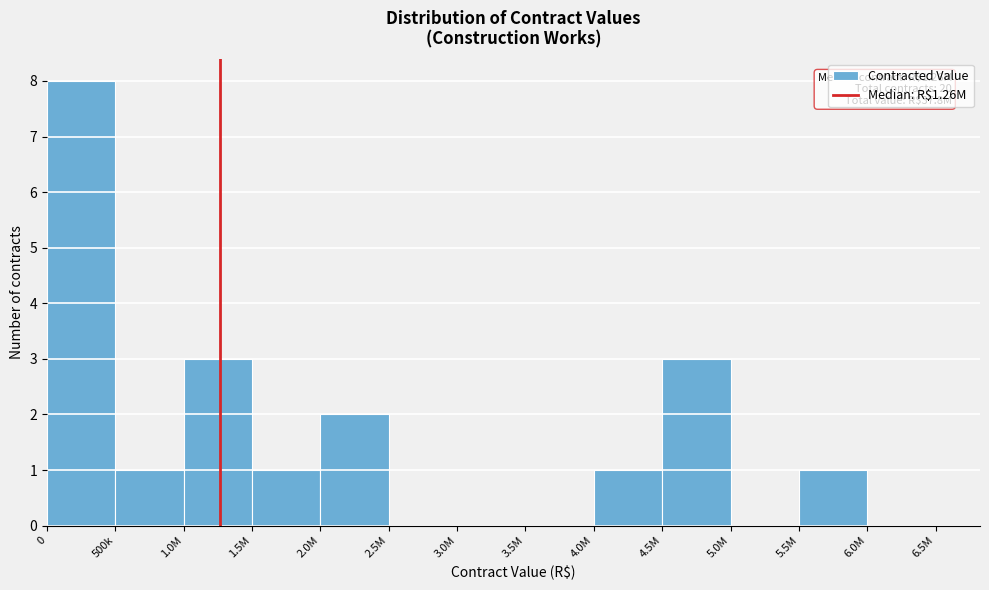

Reading right to left, extract all data points from this chart.

6.0M=0	5.5M=1	5.0M=0	4.5M=3	4.0M=1	3.5M=0	3.0M=0	2.5M=0	2.0M=2	1.5M=1	1.0M=3	500k=1	0=8